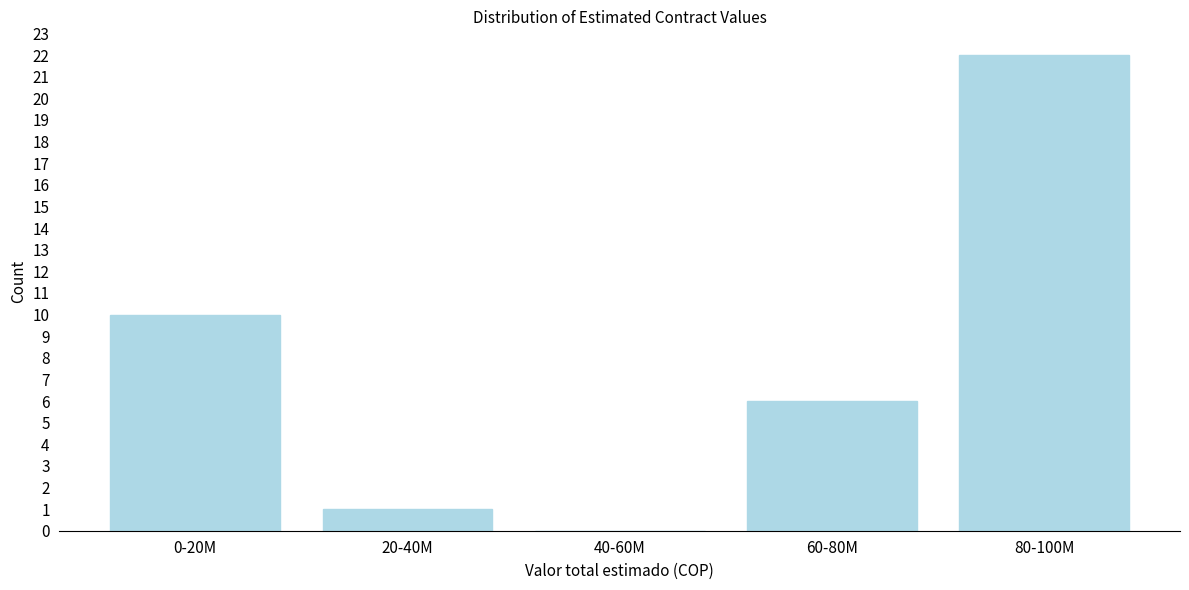

Reading left to right, transcribe all the data shown in this chart.

0-20M=10	20-40M=1	40-60M=0	60-80M=6	80-100M=22